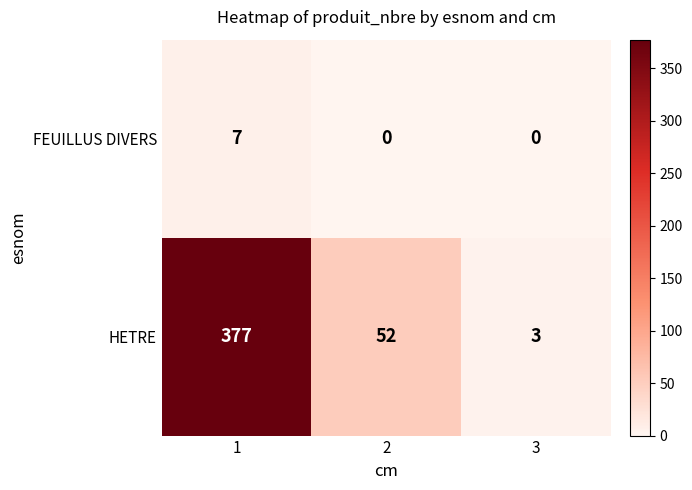

How many series are shown in this chart?

2